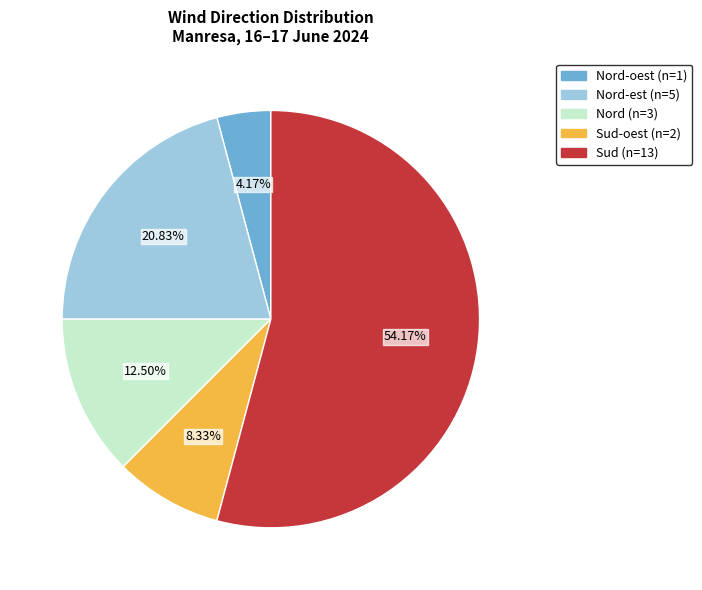

Does any single category account for the majority?

Yes